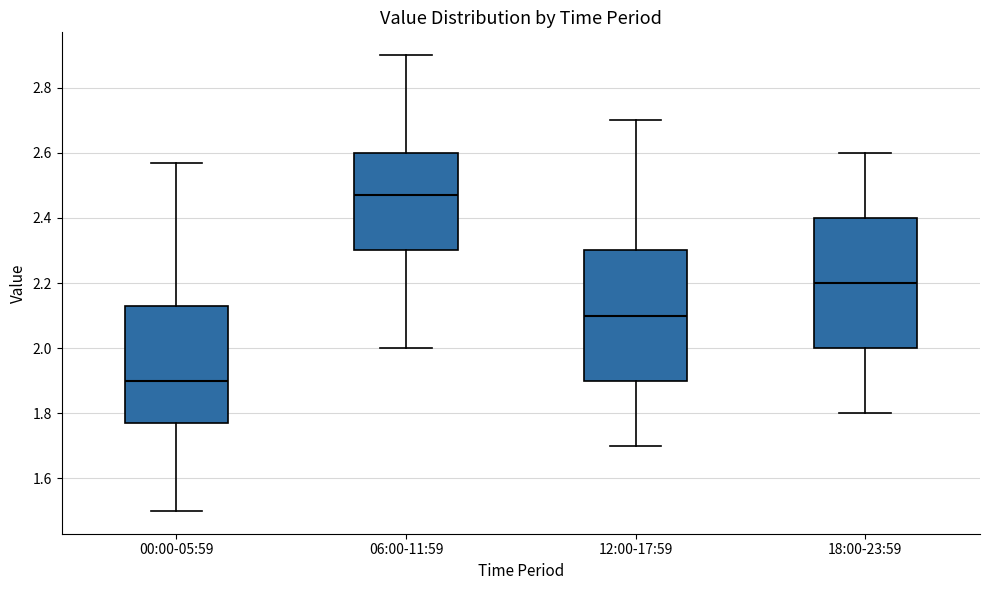

Where does the median line of the box for 06:00-11:59 sit on the y-axis? The values are not printed on the chart, so give them approximately, as read against the axis.

2.48